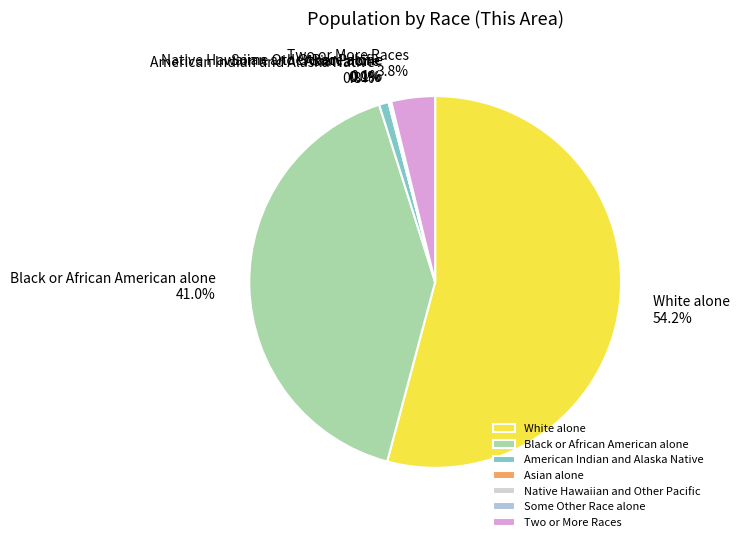

What percentage is the American Indian and Alaska Native slice, to the nearest percent?

1%